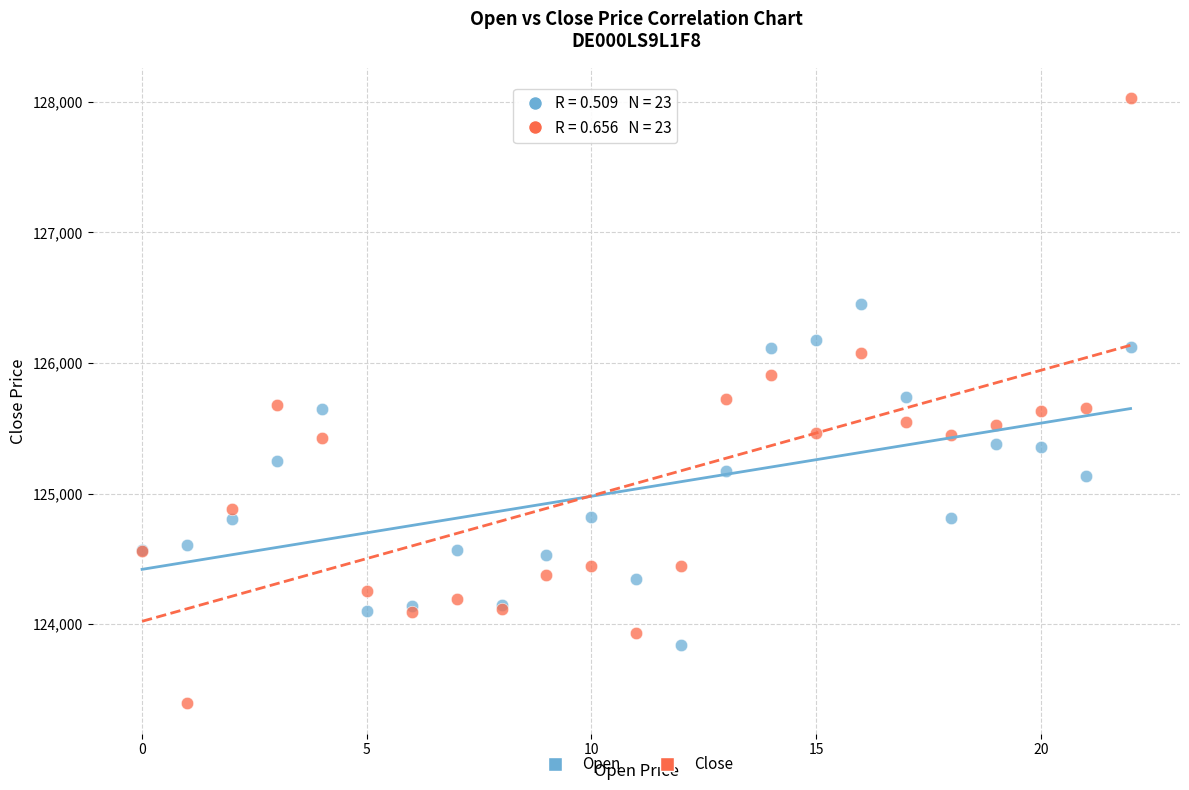

Which series reaches the maximum Y coordinate?

Close